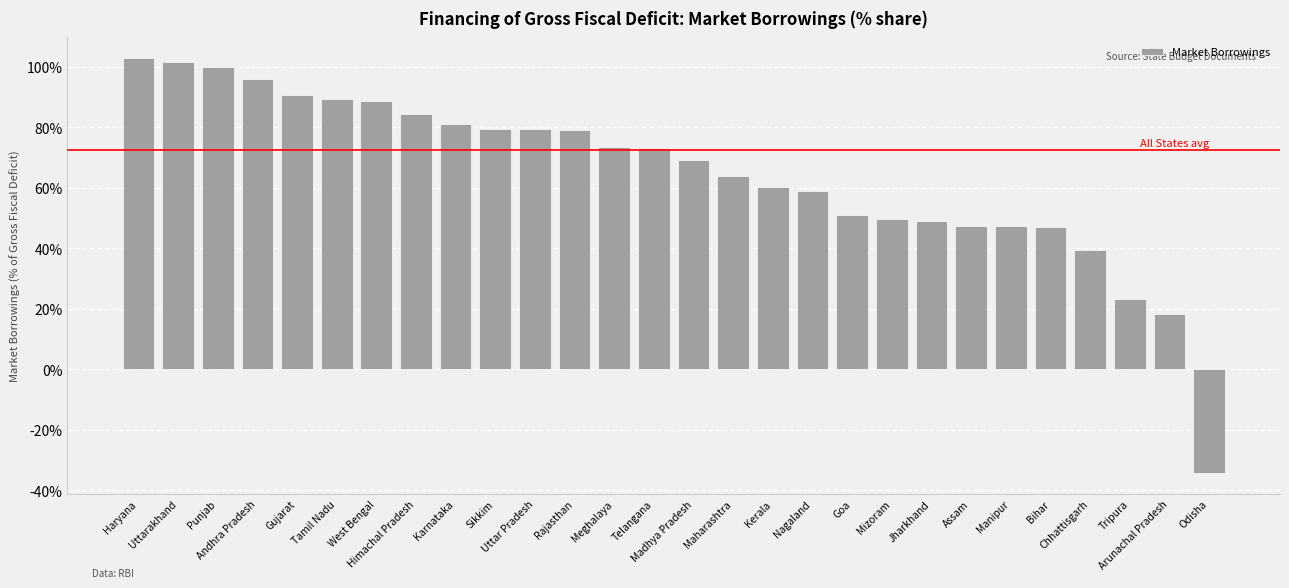

What is the smallest value displayed?

-34.4